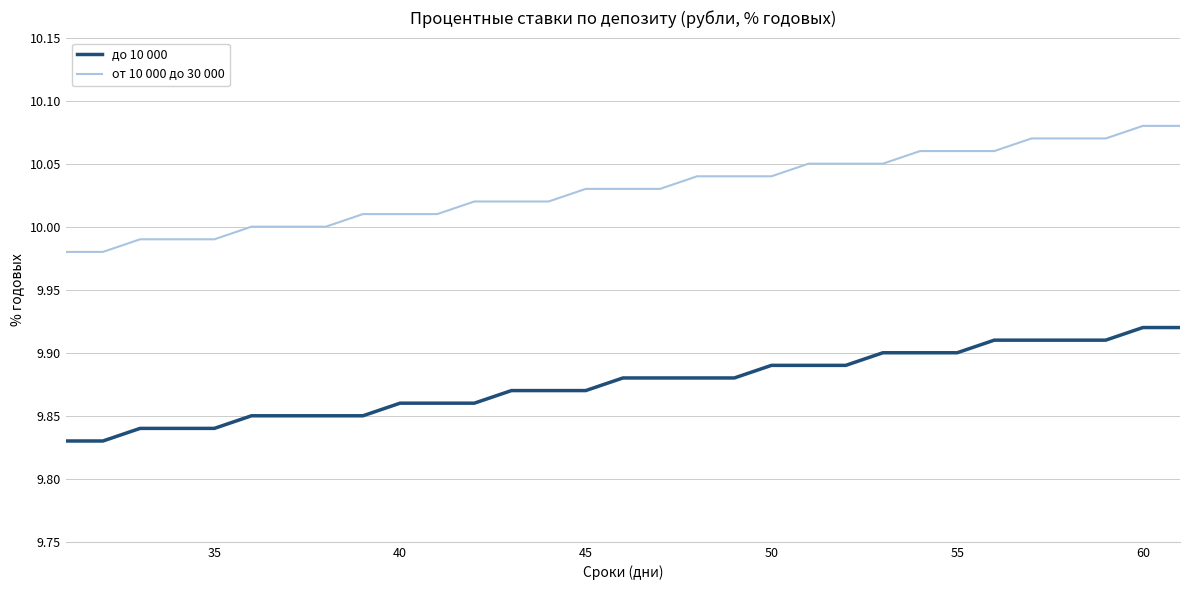

True or false: от 10 000 до 30 000 and до 10 000 intersect in this chart.

False